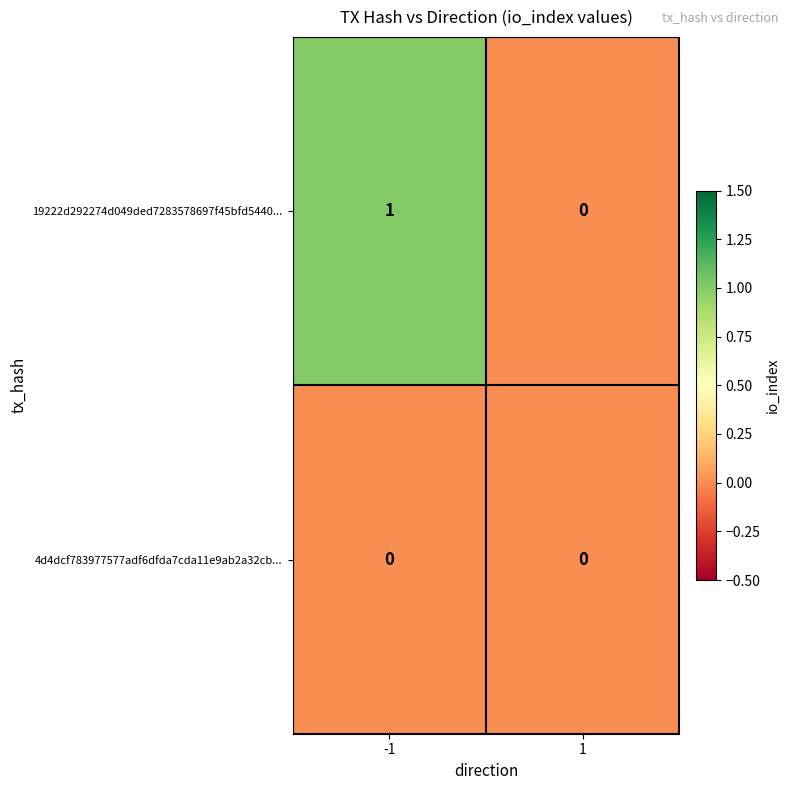

Reading left to right, transcribe all the data shown in this chart.

19222d292274d049ded7283578697f45bfd5440...: -1=1	1=0
4d4dcf783977577adf6dfda7cda11e9ab2a32cb...: -1=0	1=0